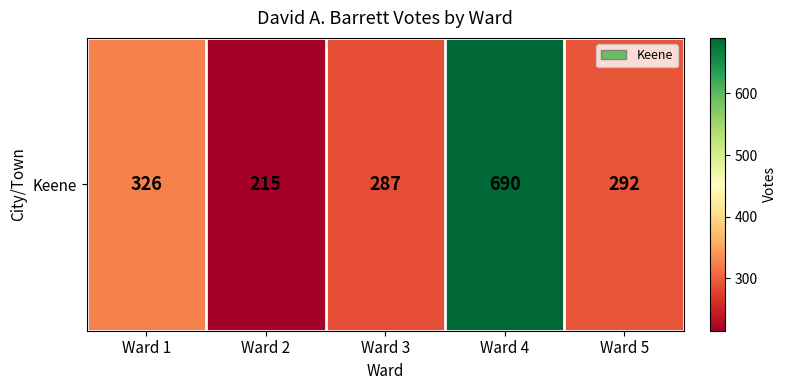

Which category has the lowest value across all series?

Ward 2